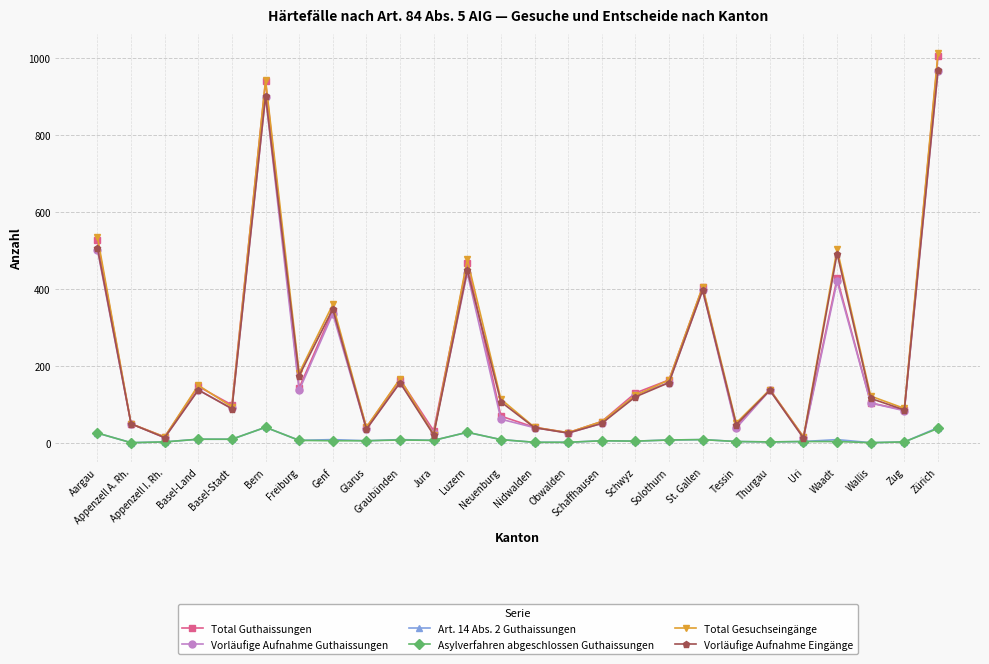

How many values in the Total Guthaissungen series are below 129?

13